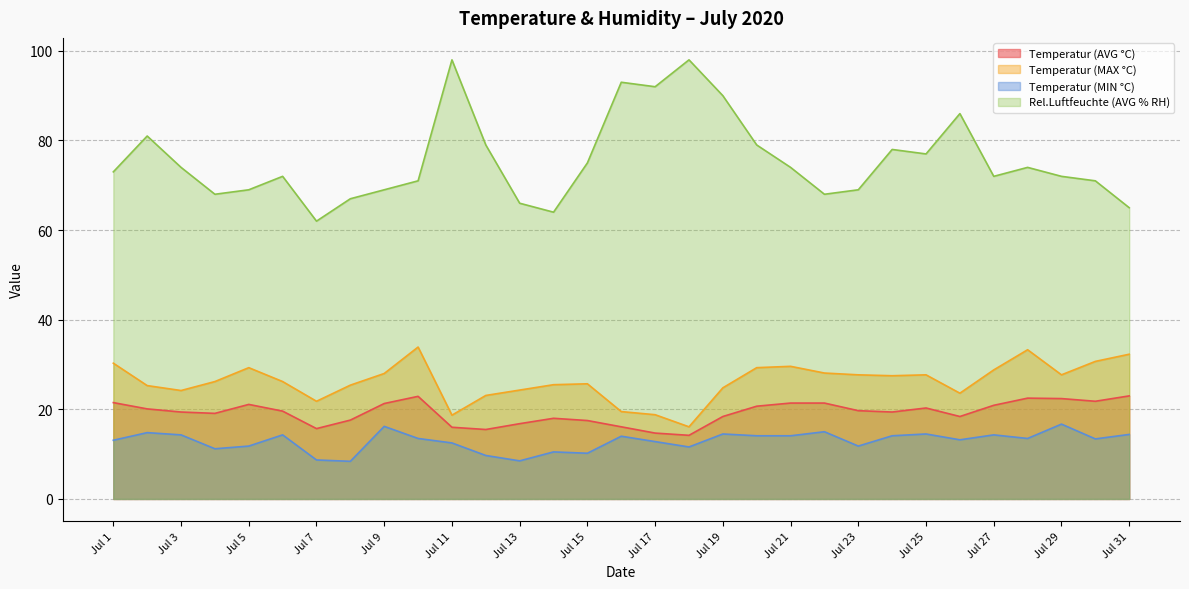

Is the value of Rel.Luftfeuchte (AVG % RH) at Jul 7 greater than the value of Temperatur (AVG °C) at Jul 8?

Yes